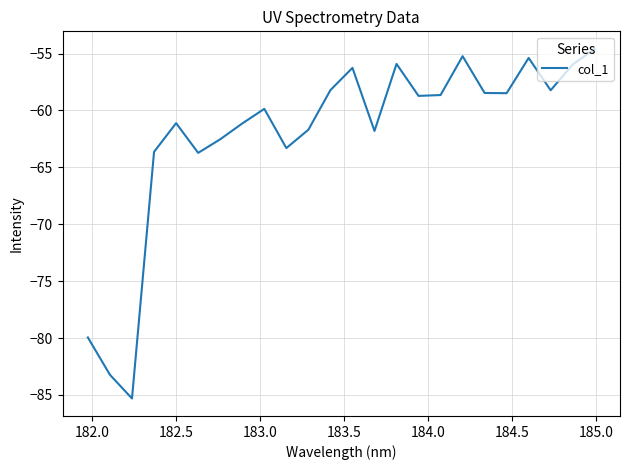

Count the number of values greater than -58.

6